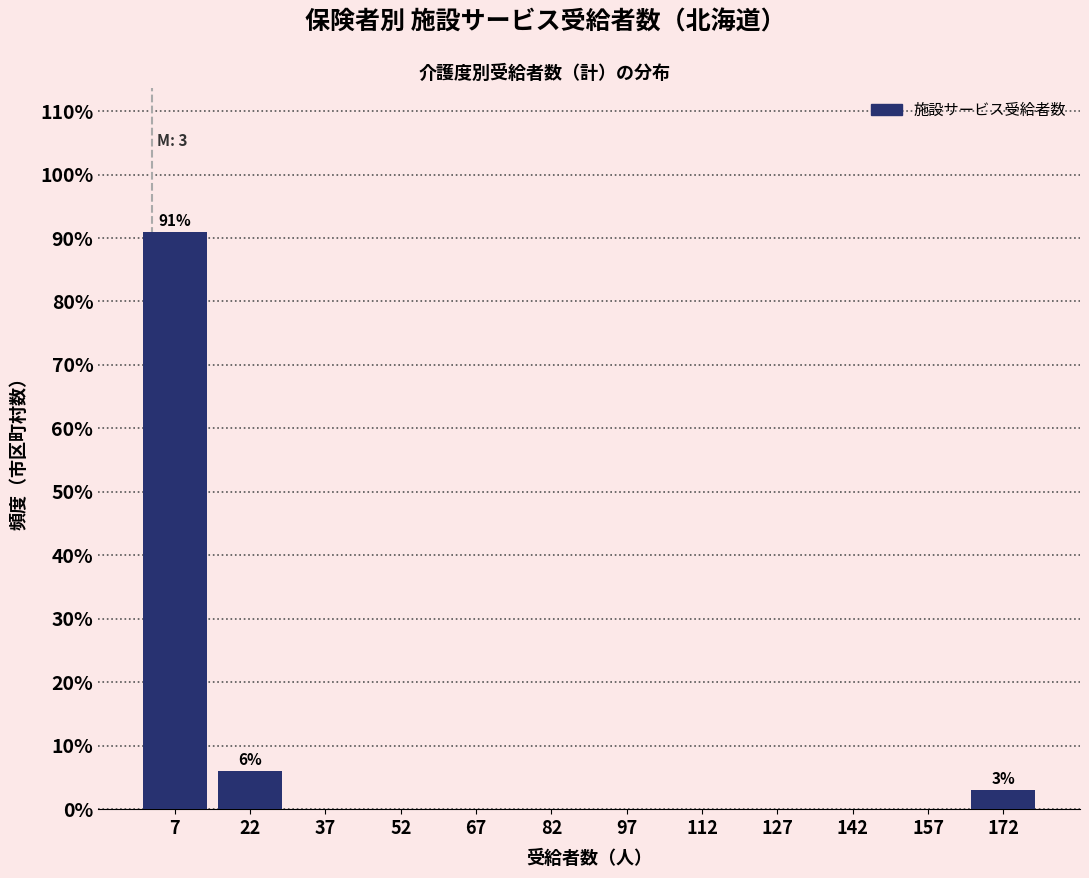

Which range on the x-axis has the tallest bar?

0 to 15